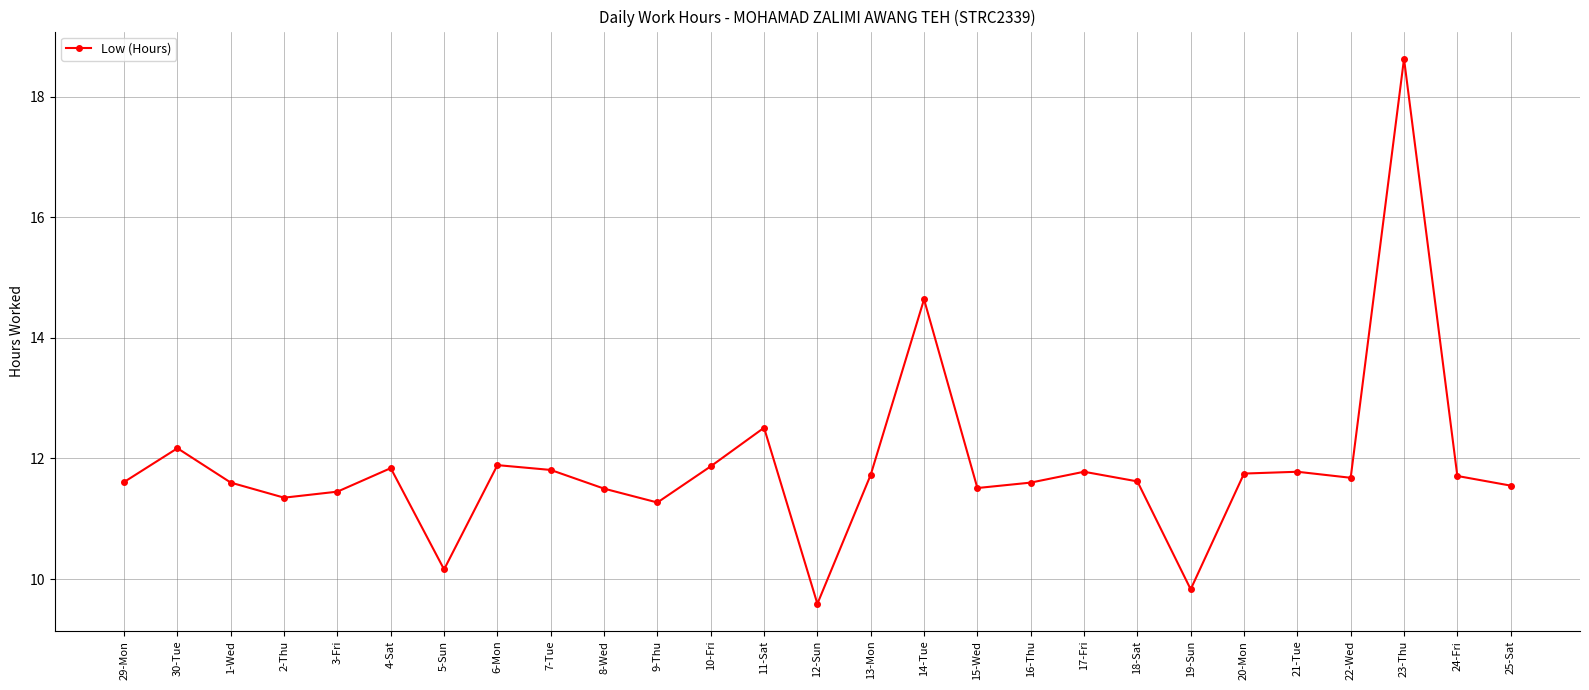

What is the change in value from 5-Sun to 20-Mon?

+1.6